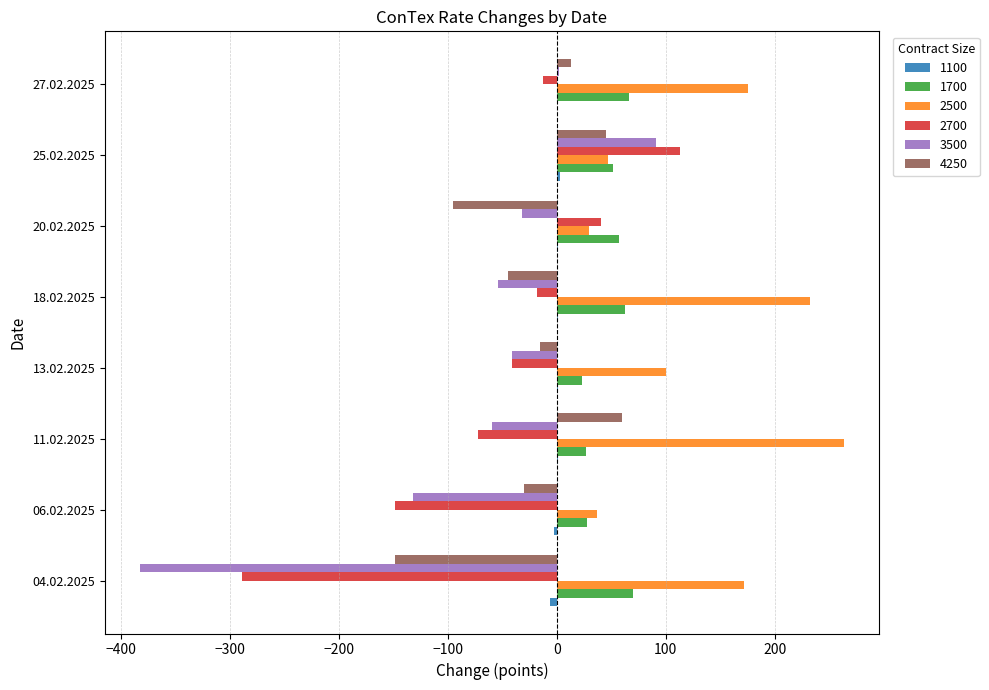

Which series changed the most between 18.02.2025 and 25.02.2025?

2500